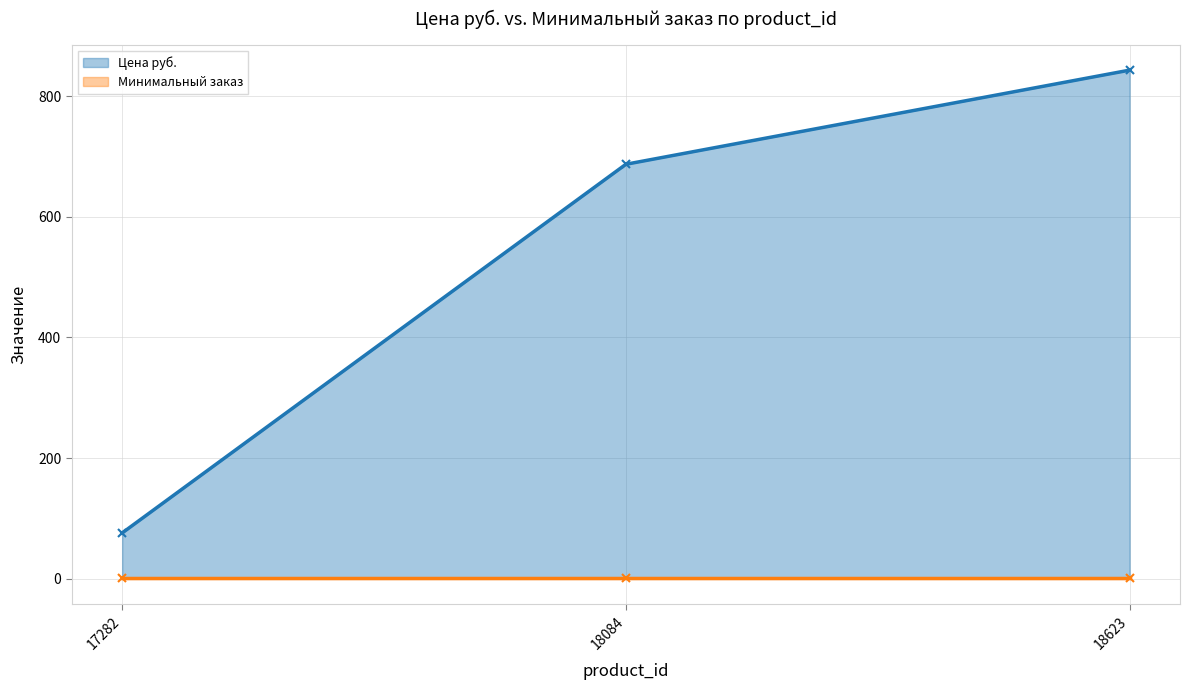

At which label does Цена руб. reach its peak?

18623